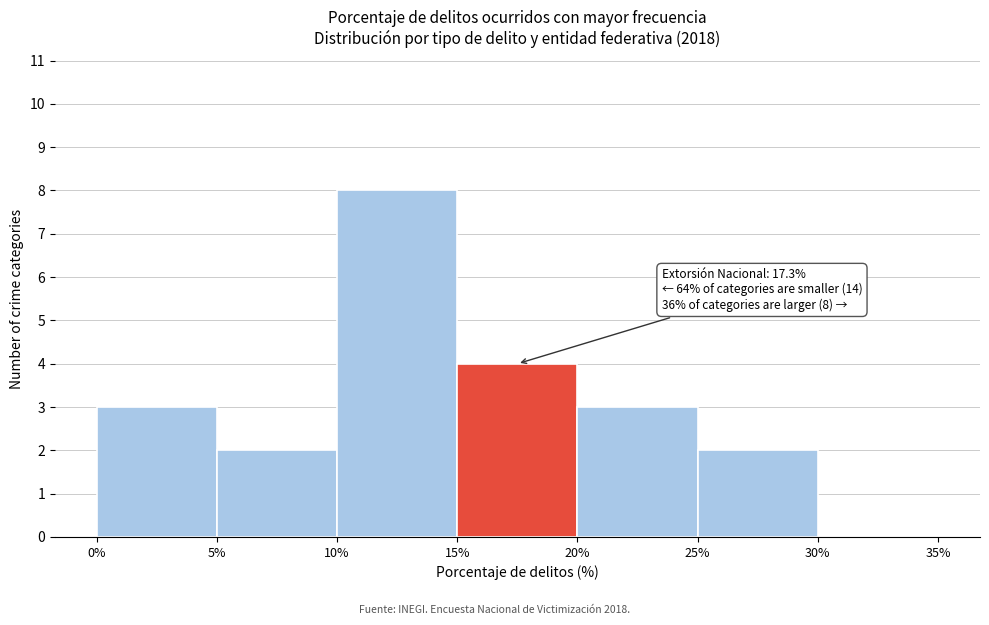

Which range on the x-axis has the tallest bar?

10% to 15%